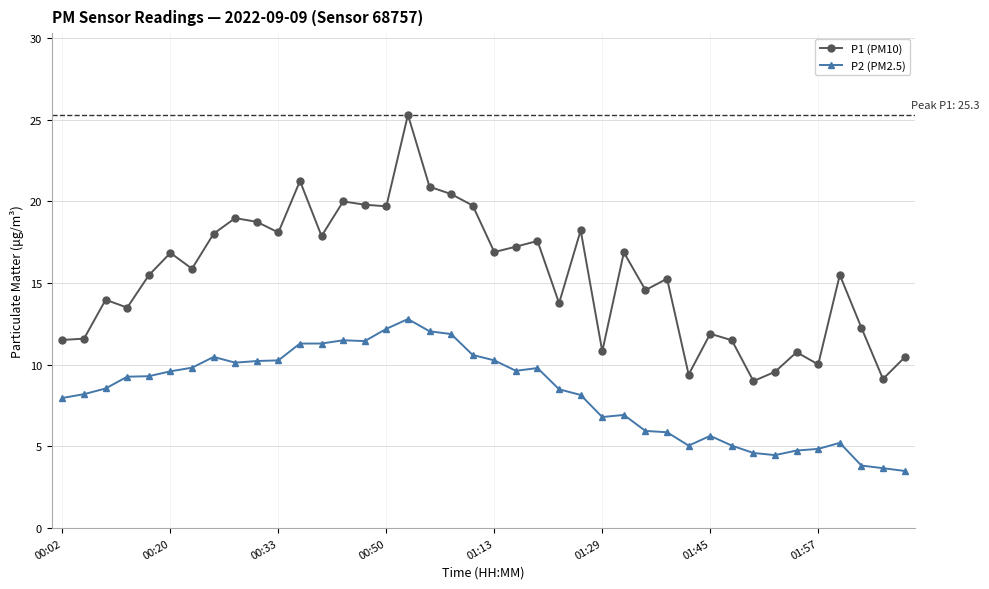

Which series has the largest total across all categories?

P1 (PM10)